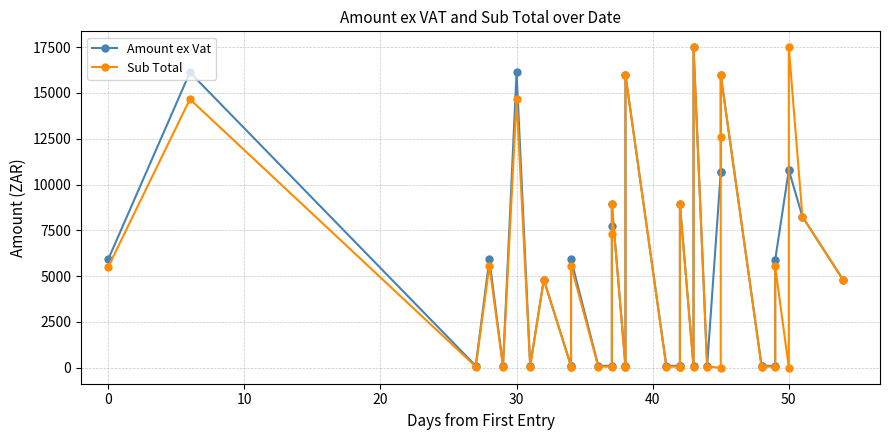

What is the highest value of the Amount ex Vat series?

17486.6